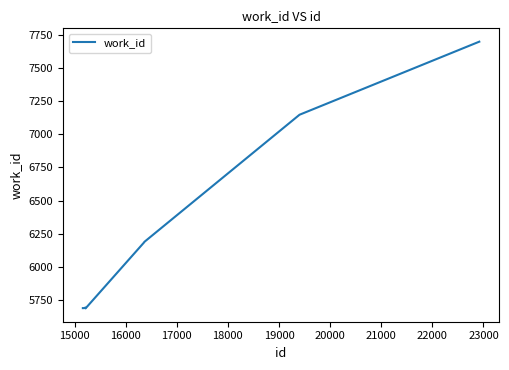

What is the greatest value displayed?

7700